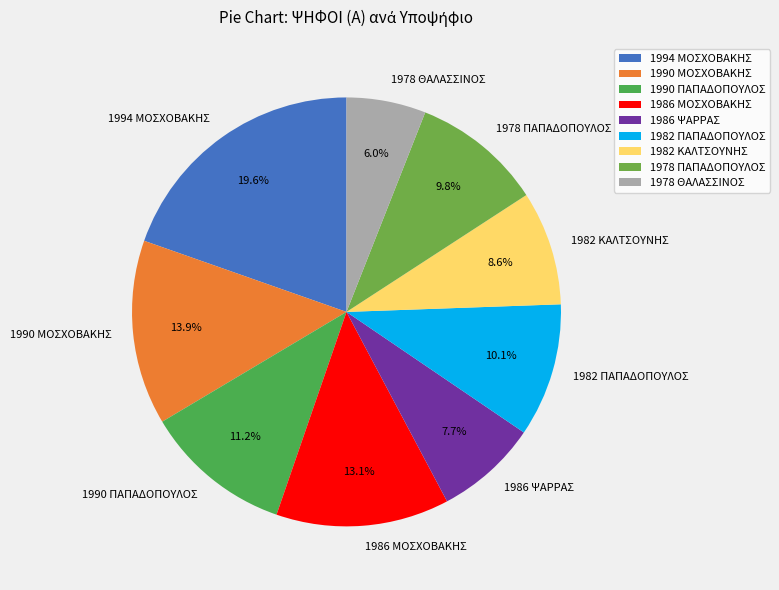

To the nearest percent, what portion does 1990 ΜΟΣΧΟΒΑΚΗΣ represent?

14%